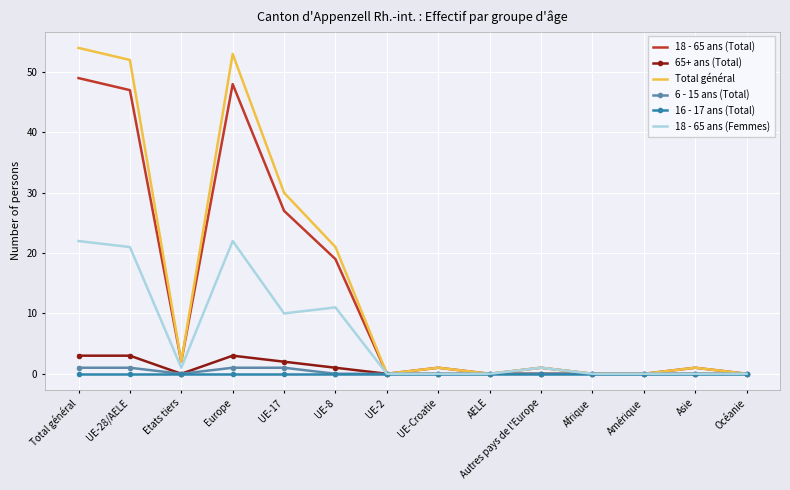

What position from the right is Amérique?

3